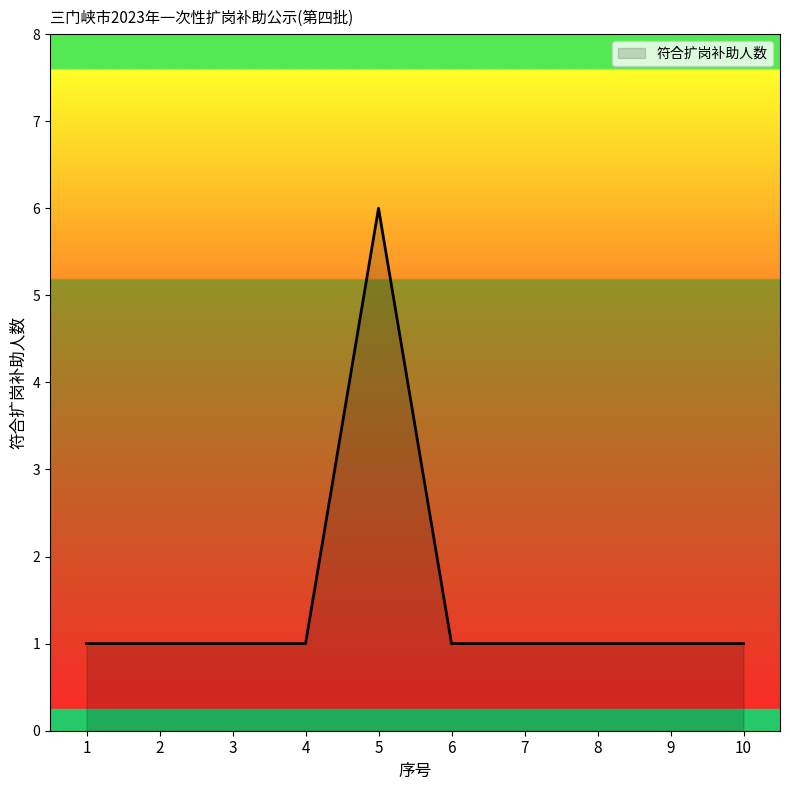

What is the sum of all values?

15